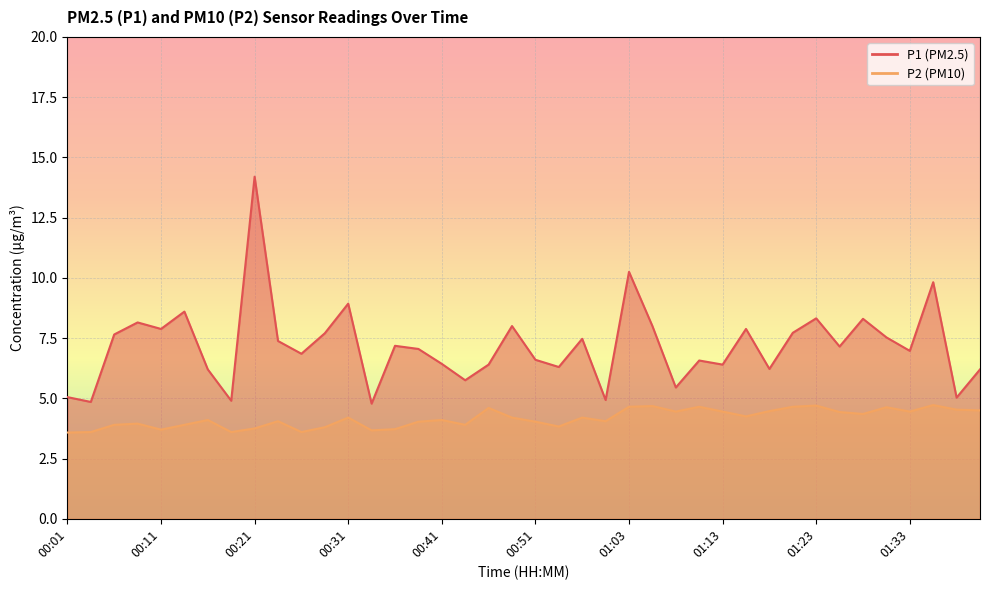

What is the smallest value displayed?

3.6